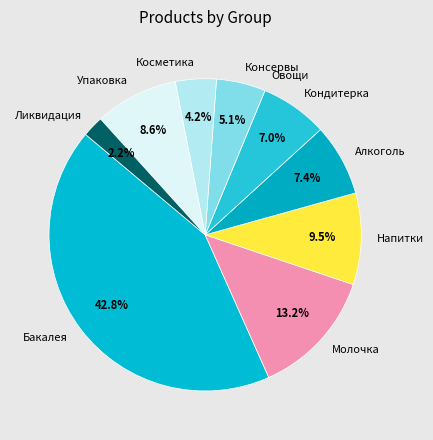

Is the sum of Алкоголь and Напитки greater than half?

No